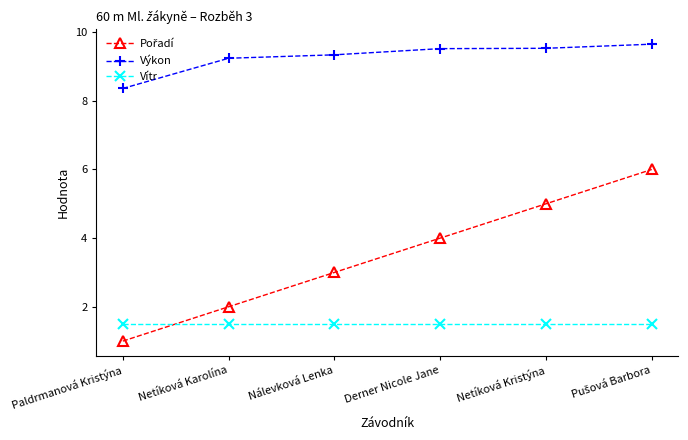

What is the spread (max minus min) of values at Nálevková Lenka?

7.8